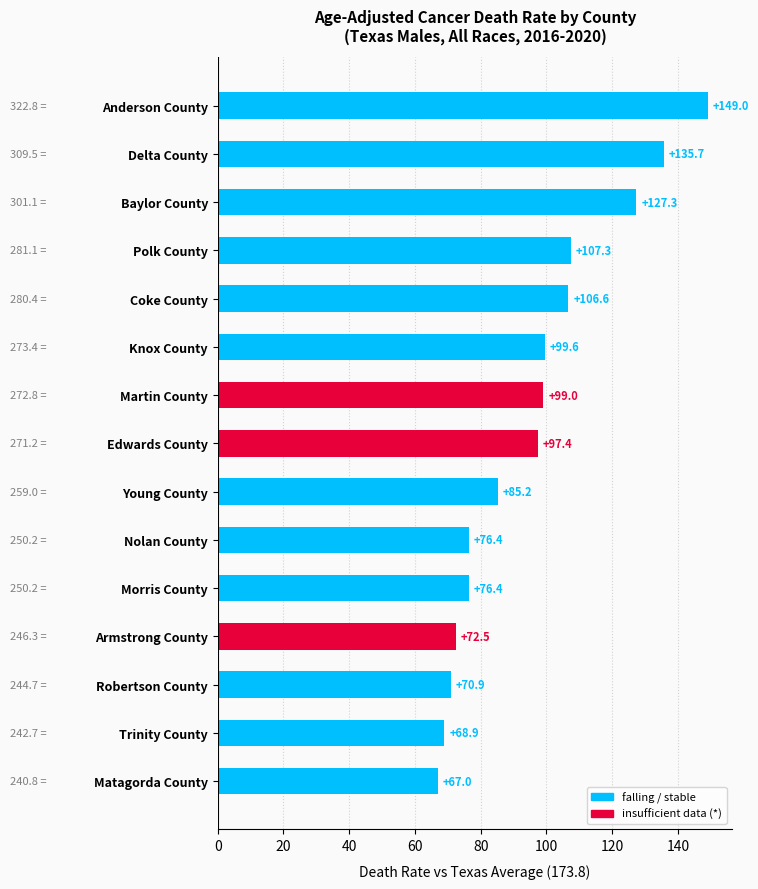

What is the greatest value displayed?

149.0